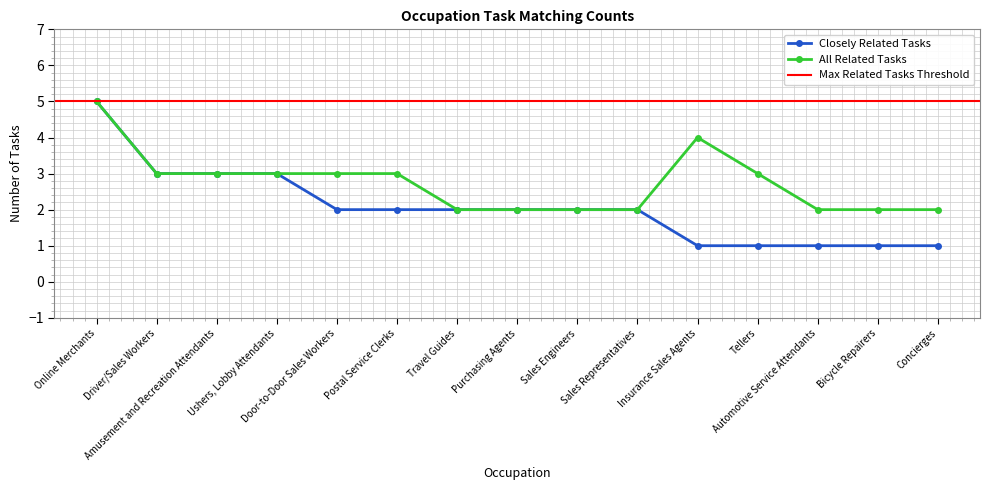

Which series has the largest total across all categories?

All Related Tasks